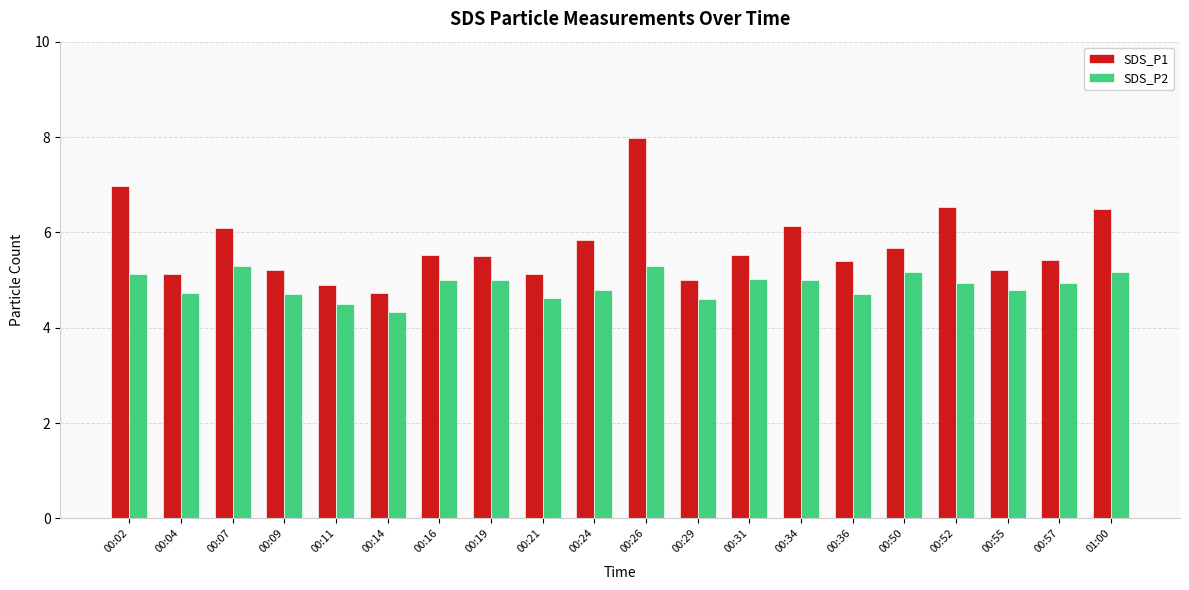

What value does the SDS_P1 series have at 00:21?

5.1